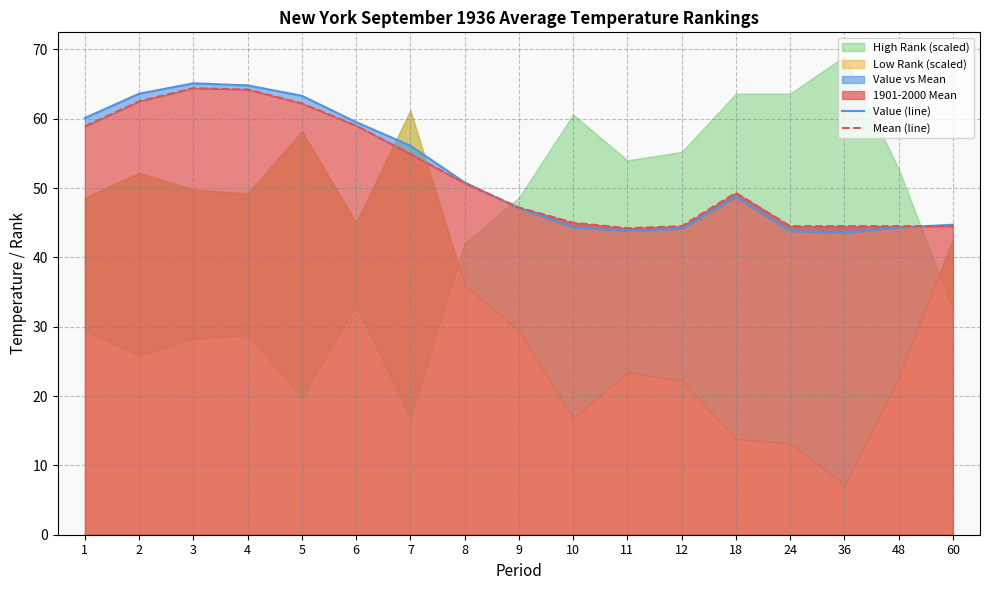

What is the value of the Value (line) point at the 12th from the left?

44.1